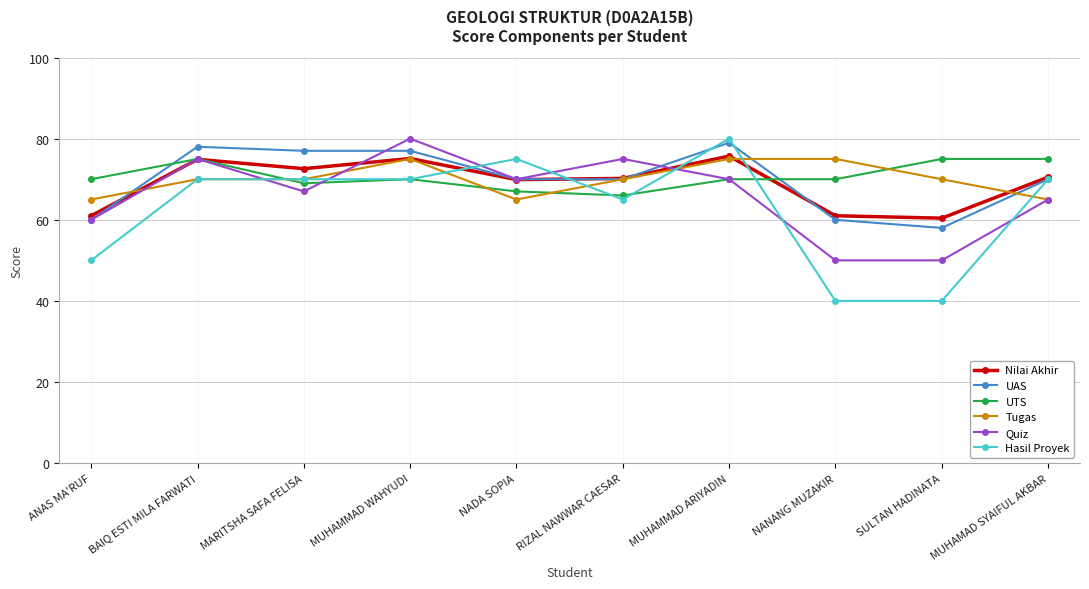

True or false: Nilai Akhir has more than 2 interior local peaks.

True